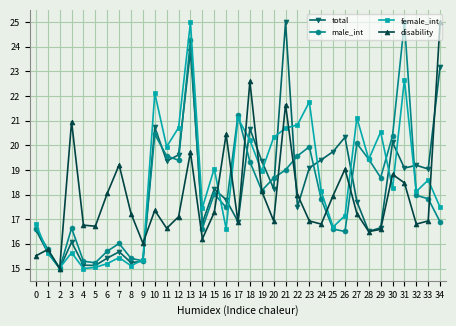

True or false: total has a value of 20.7 at 10.

True